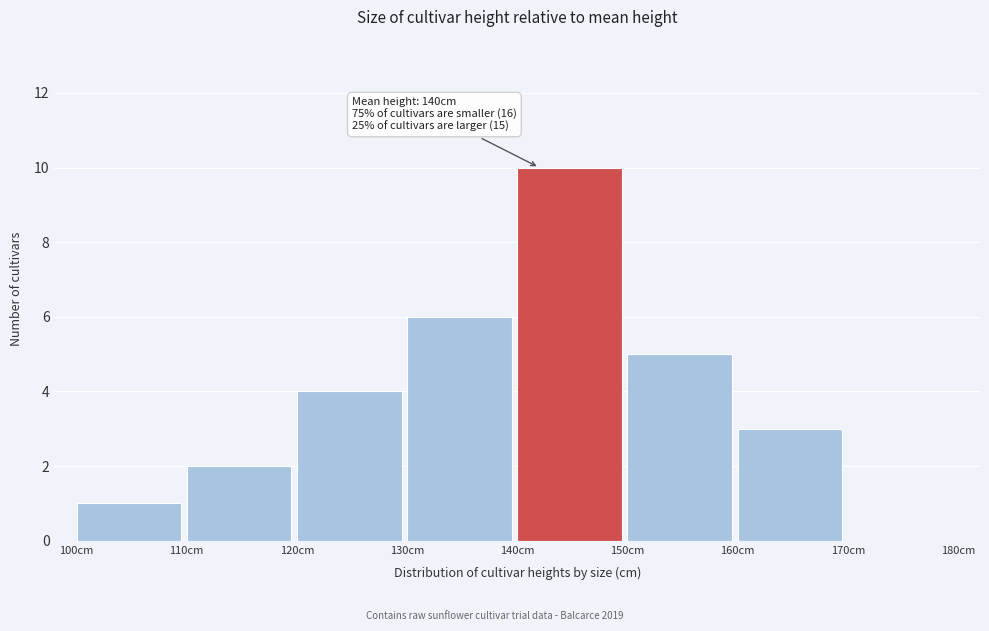

Which range on the x-axis has the tallest bar?

140 to 150